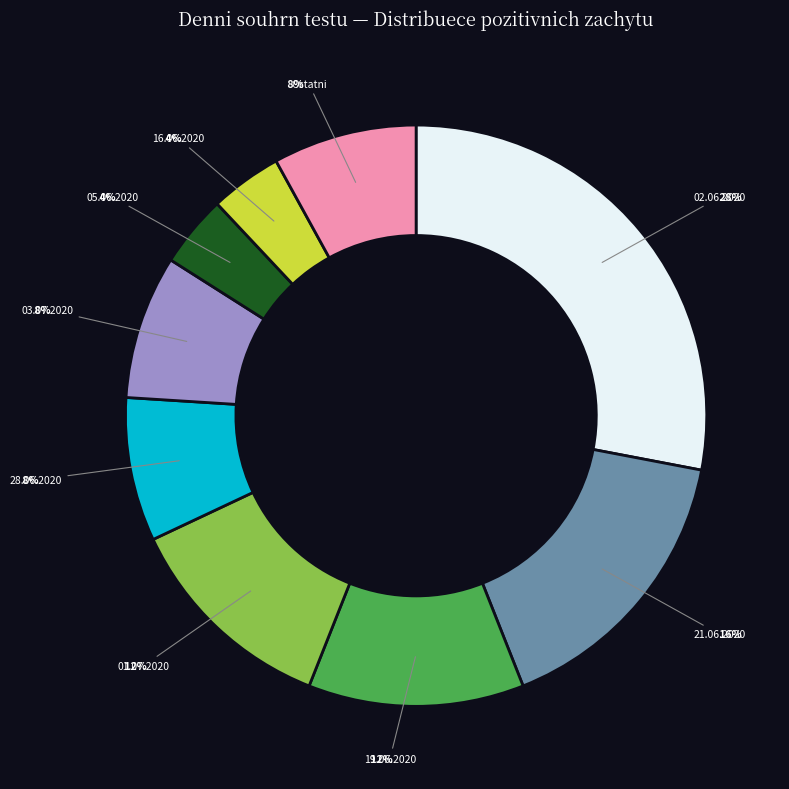

How many slices are in this pie chart?

9